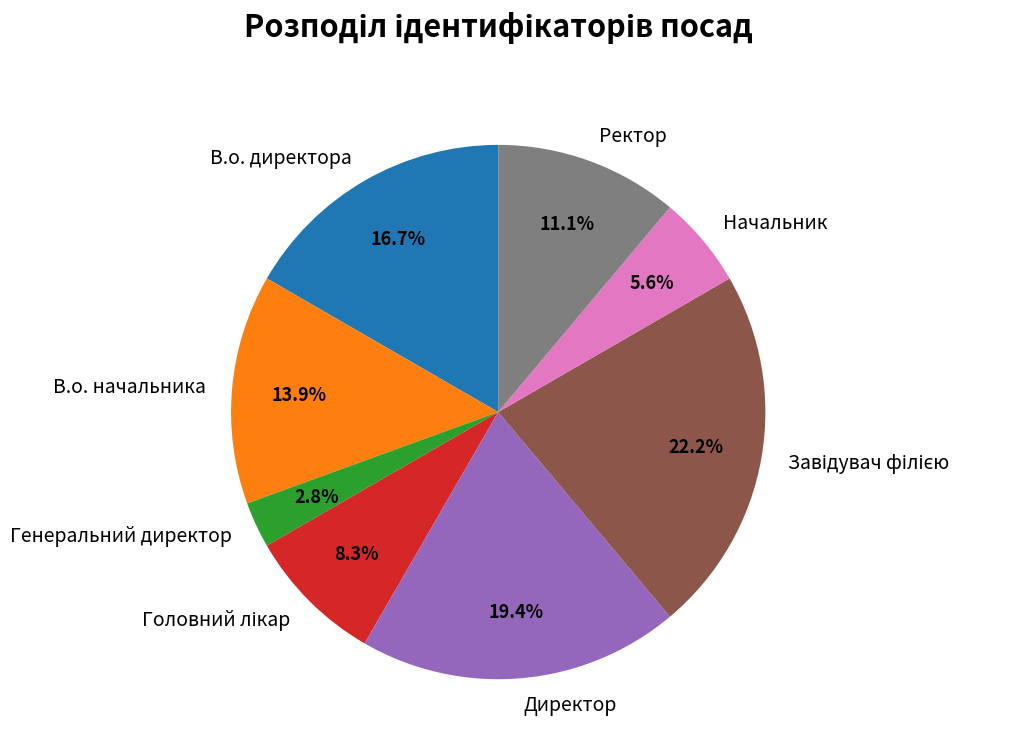

What percentage is the В.о. начальника slice, to the nearest percent?

14%